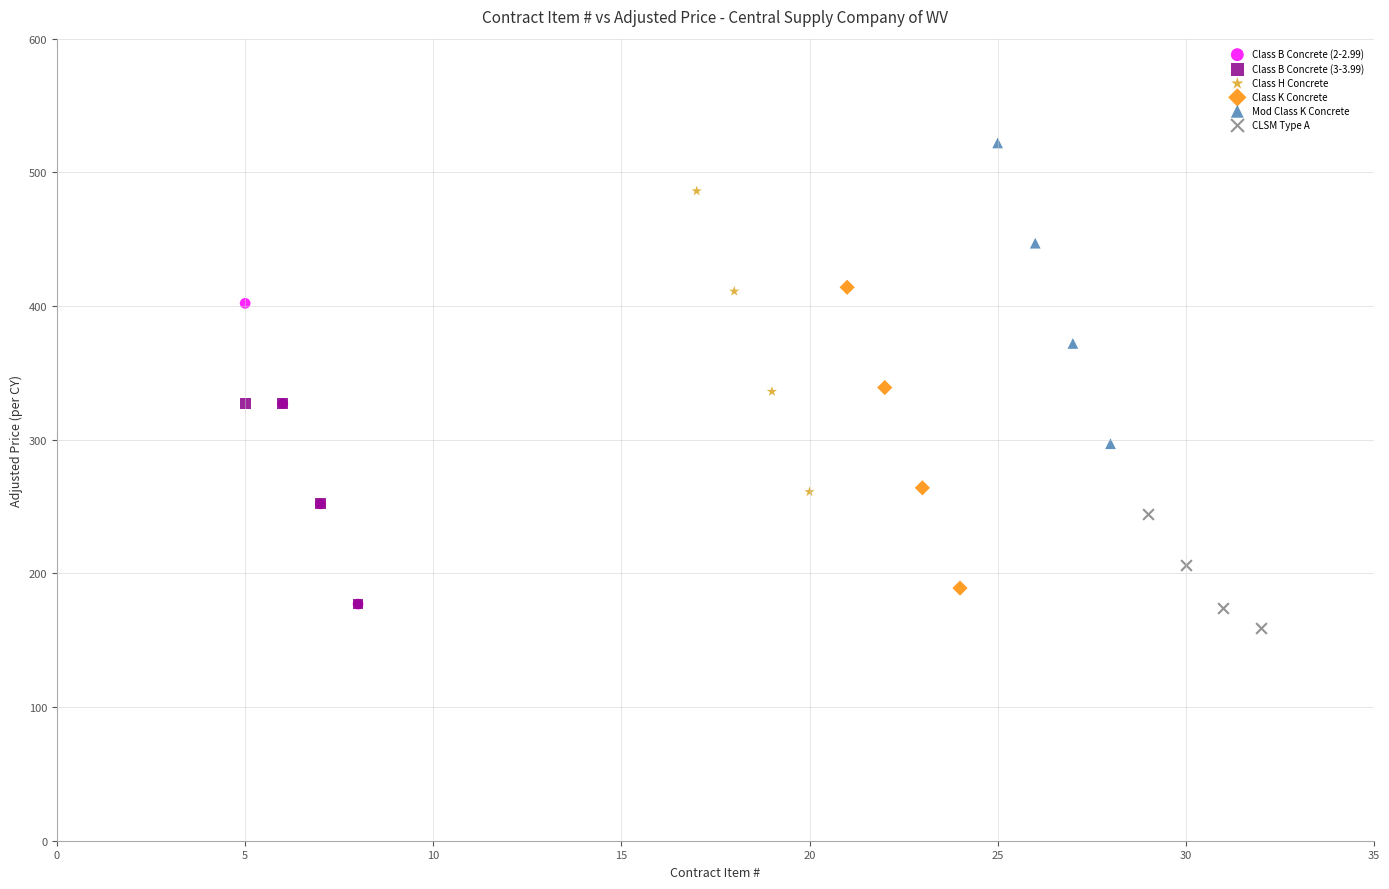

Which series contains the highest Y value?

Mod Class K Concrete